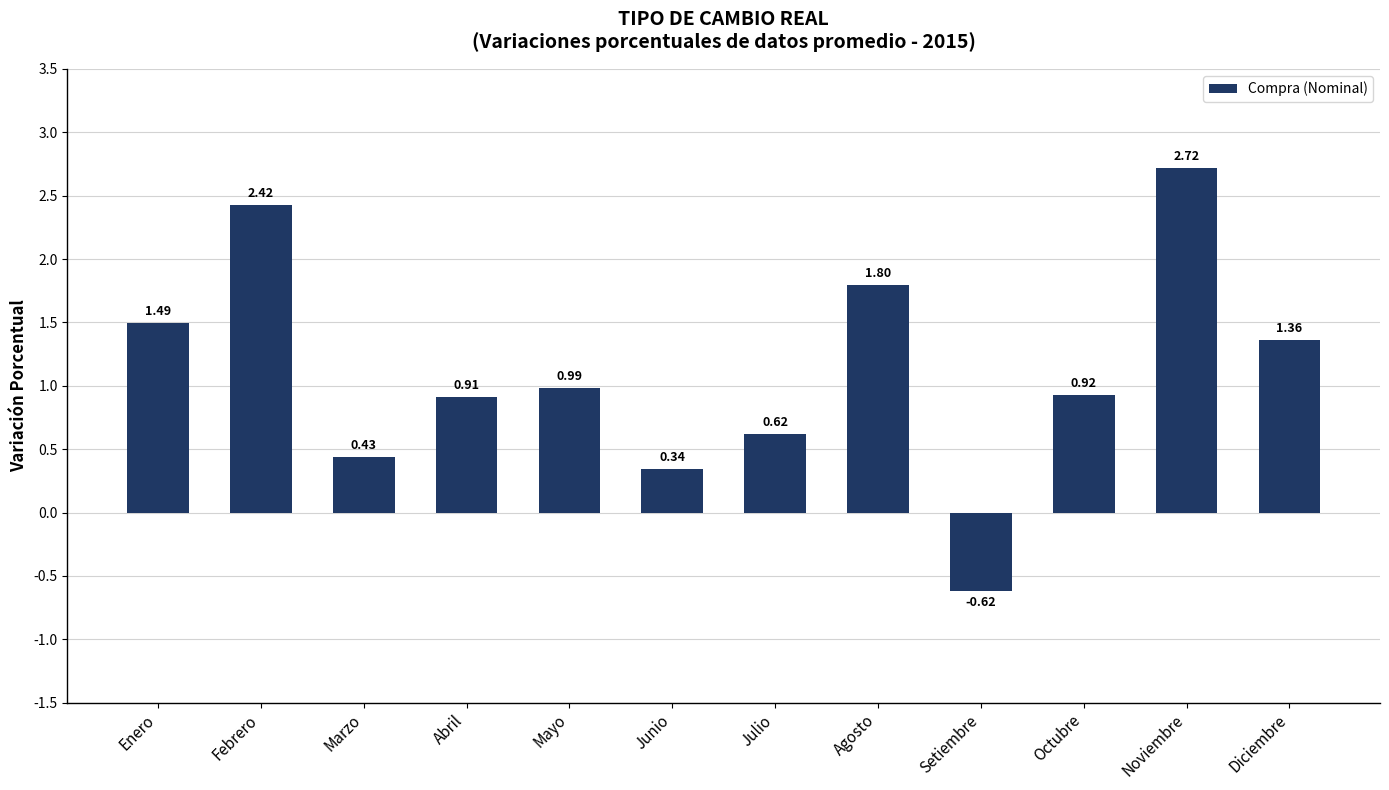

What is the sum of all values?

13.4